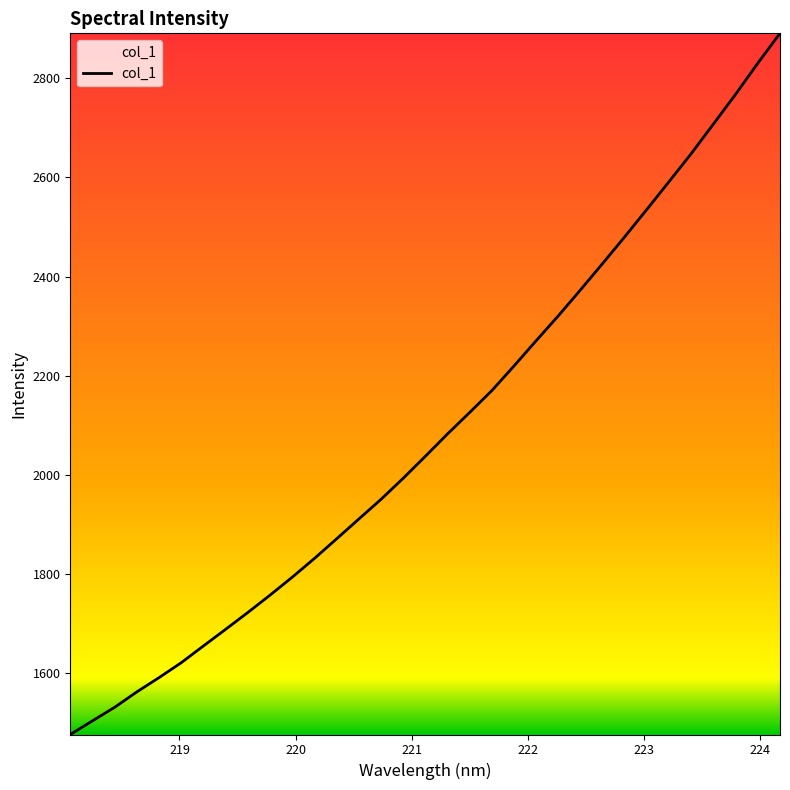

What is the smallest value displayed?

1476.9